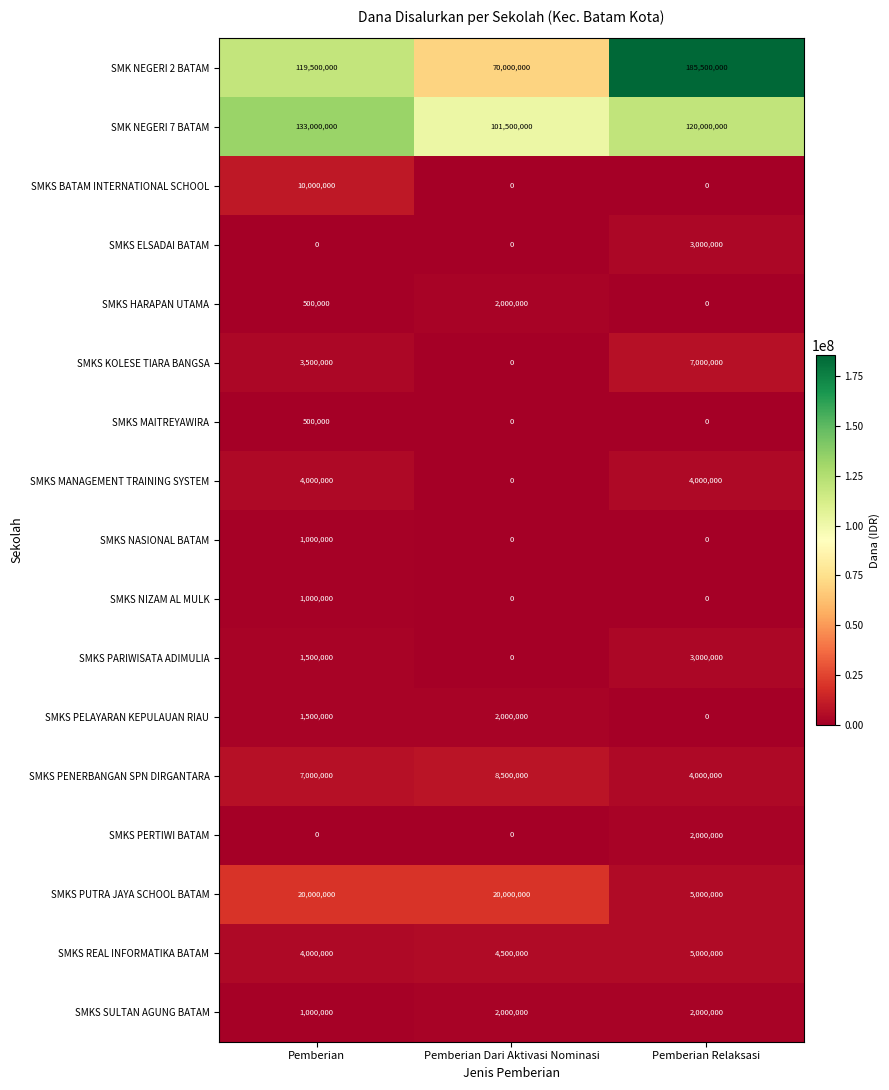

Which series has the widest spread of values?

SMK NEGERI 2 BATAM